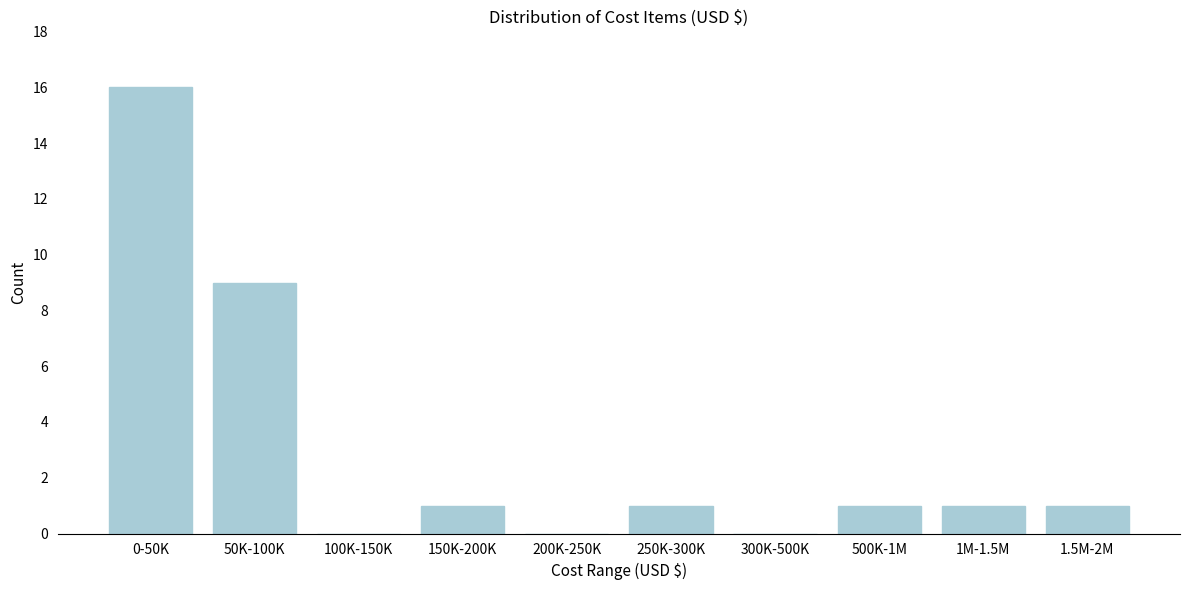

Reading left to right, extract all data points from this chart.

0-50K=16	50K-100K=9	100K-150K=0	150K-200K=1	200K-250K=0	250K-300K=1	300K-500K=0	500K-1M=1	1M-1.5M=1	1.5M-2M=1